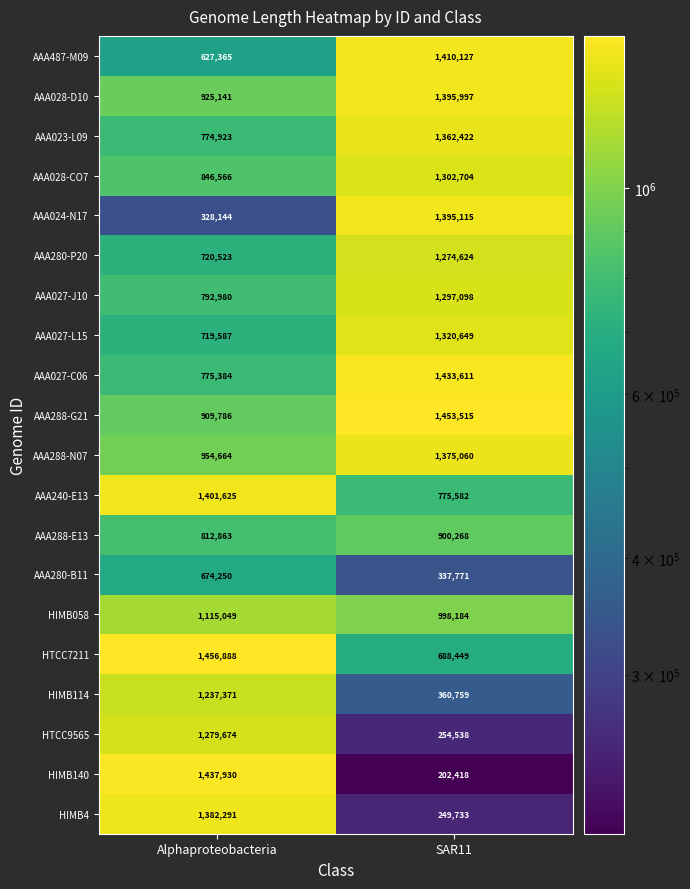

Which series has the largest range (max minus min)?

HIMB140